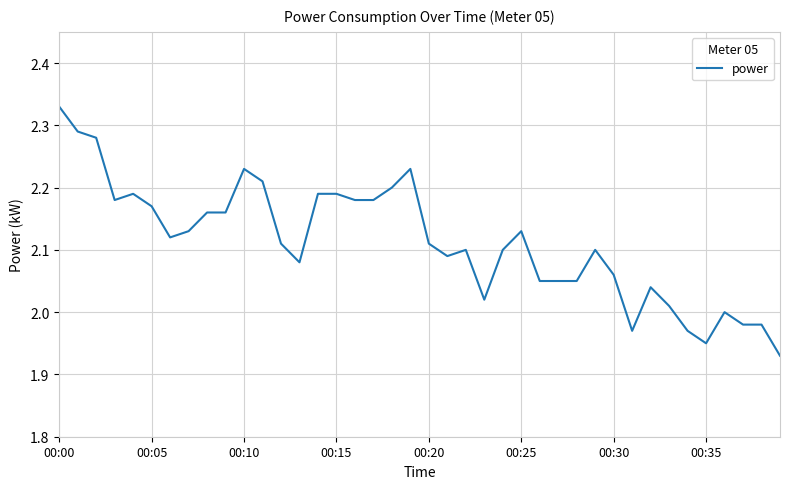

Reading left to right, transcribe all the data shown in this chart.

2.3	2.3	2.3	2.2	2.2	2.2	2.1	2.1	2.2	2.2	2.2	2.2	2.1	2.1	2.2	2.2	2.2	2.2	2.2	2.2	2.1	2.1	2.1	2.0	2.1	2.1	2.0	2.0	2.0	2.1	2.1	2.0	2.0	2.0	2.0	1.9	2.0	2.0	2.0	1.9